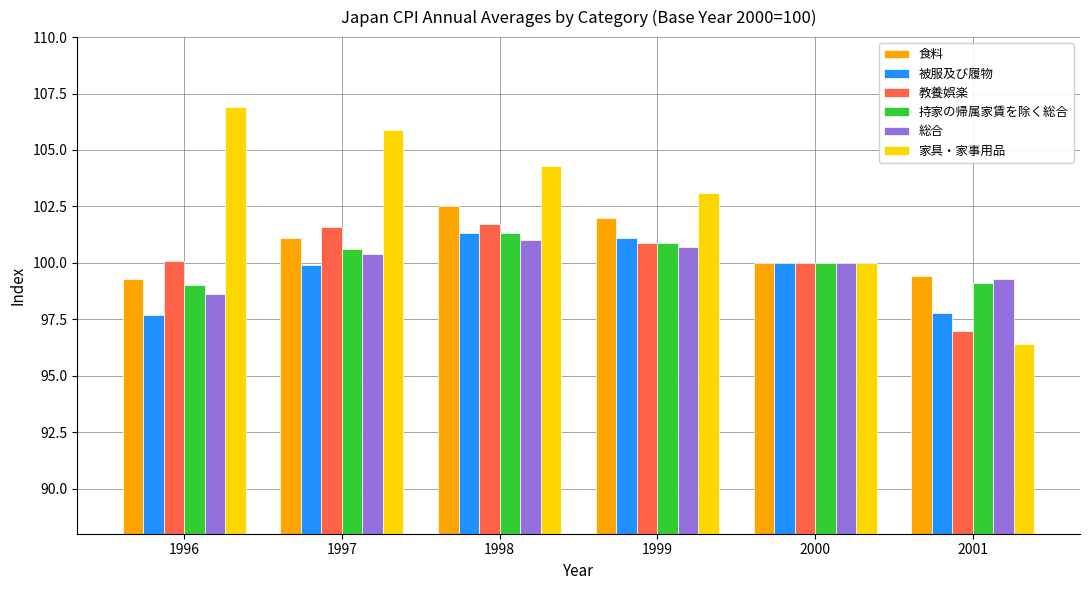

Does the chart contain stacked bars?

No